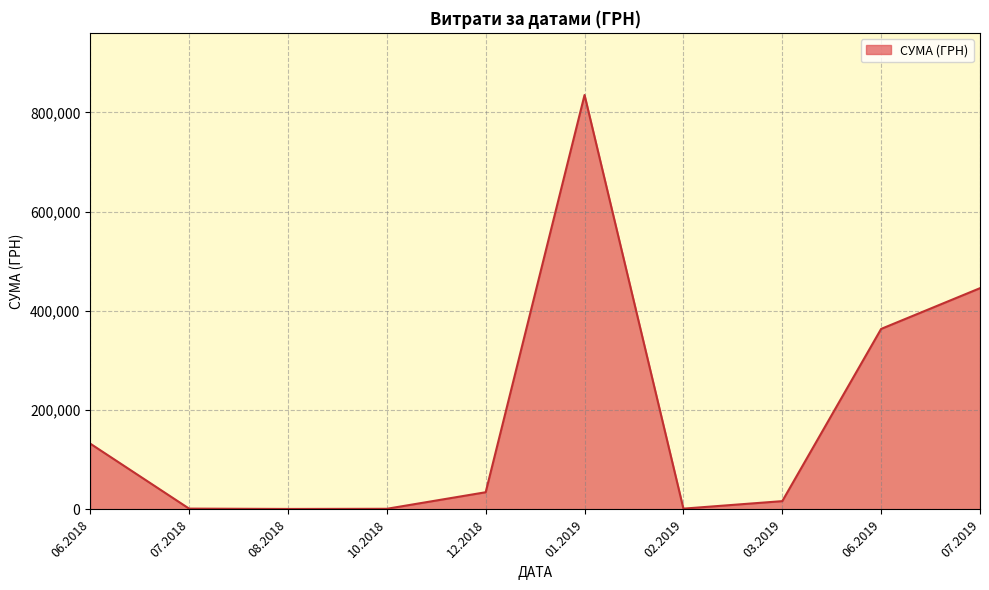

Is it true that the value at 06.2018 is 179149.7?

False